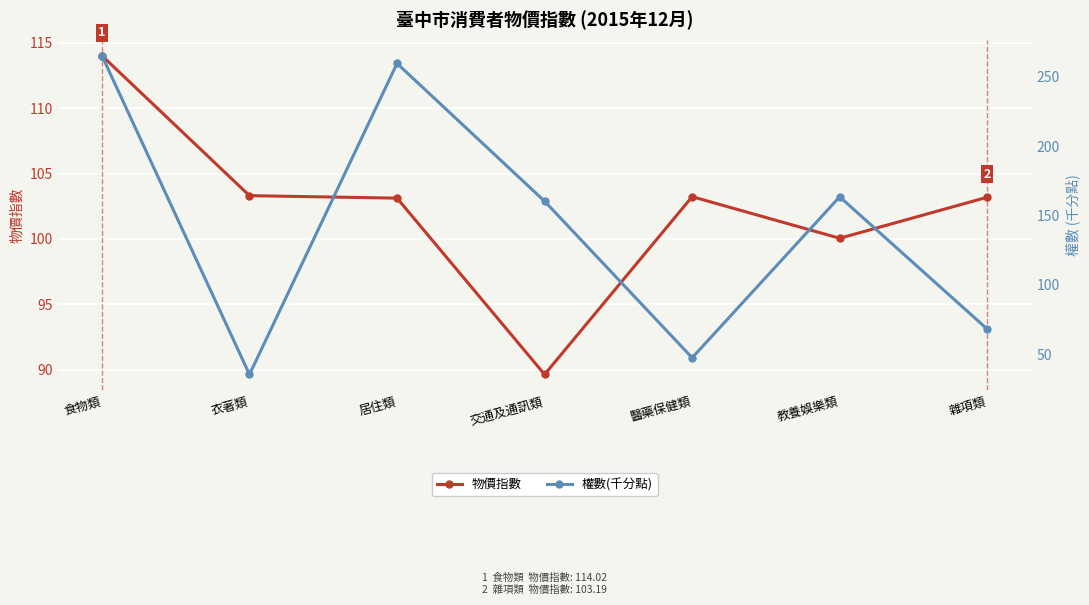

At which category does the chart reach its minimum across all series?

衣著類